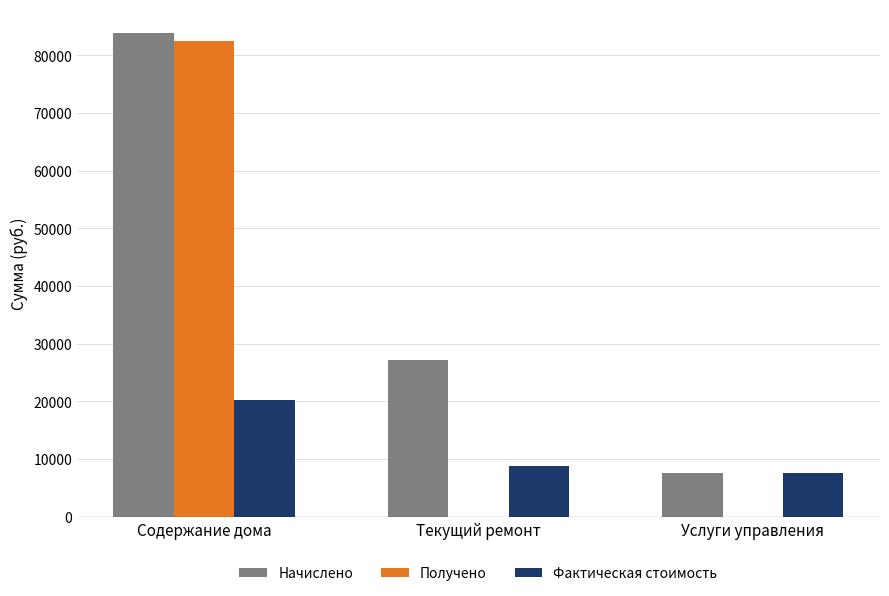

At which label does Начислено first exceed 27179?

Содержание дома